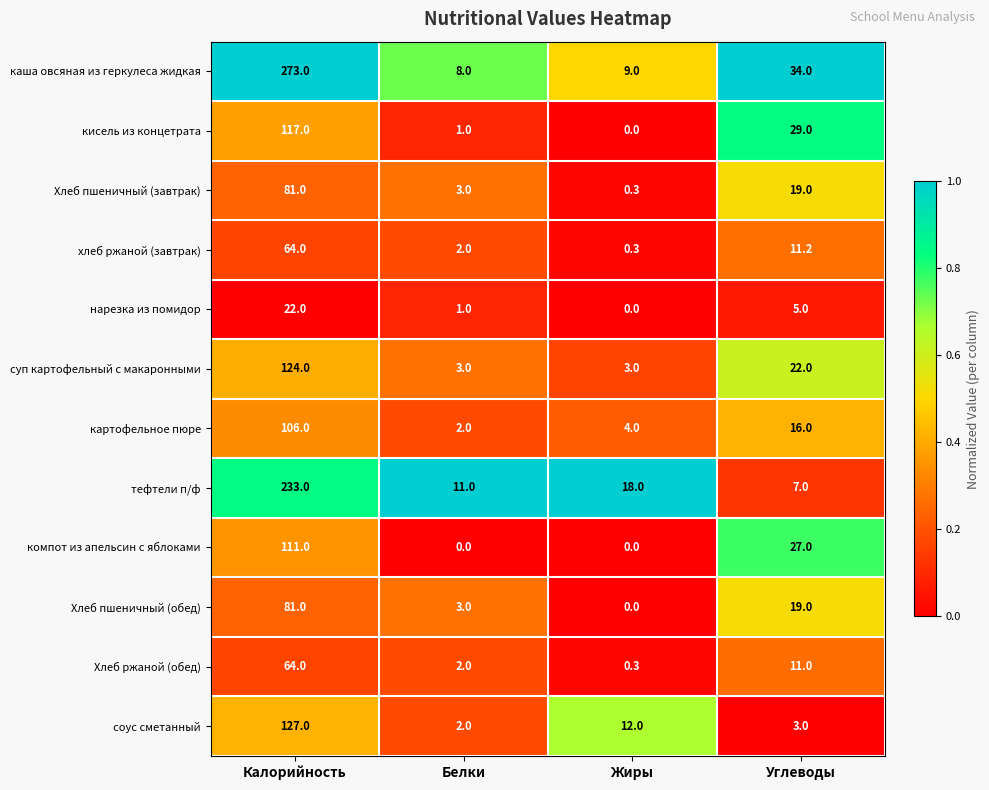

Which series has the largest total across all categories?

каша овсяная из геркулеса жидкая